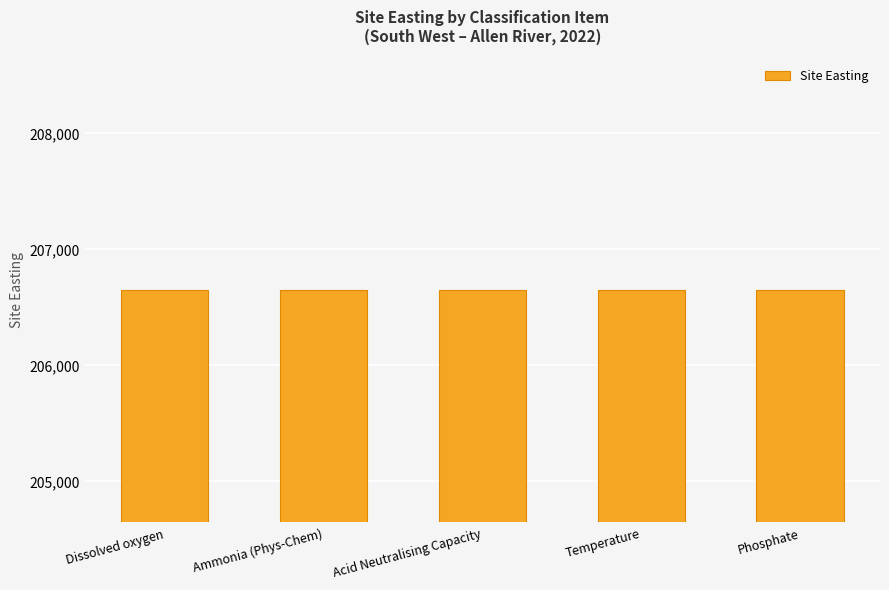

What position from the left is Acid Neutralising Capacity?

3